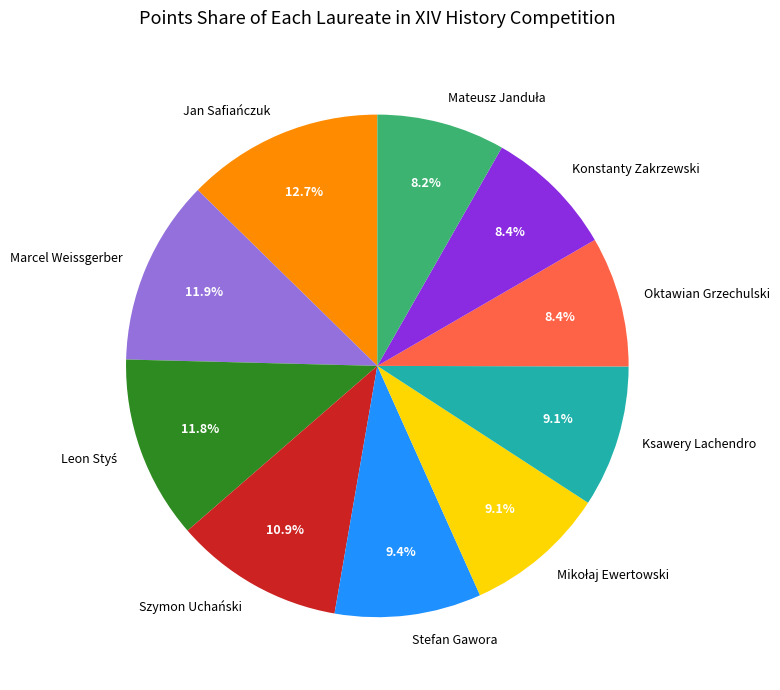

Which category has the biggest portion of the pie?

Jan Safiańczuk